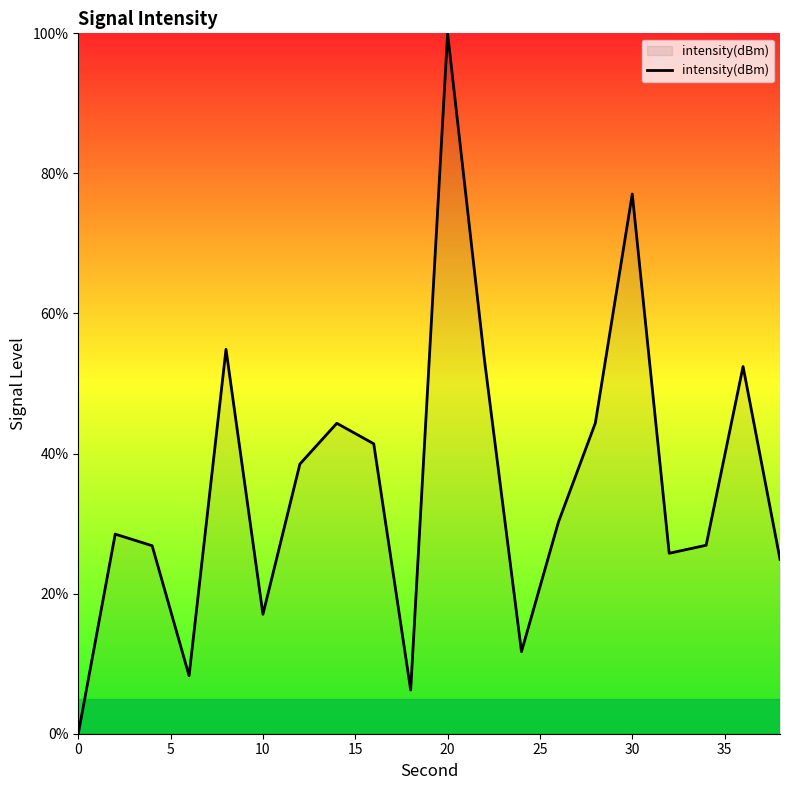

What is the greatest value displayed?

100.0